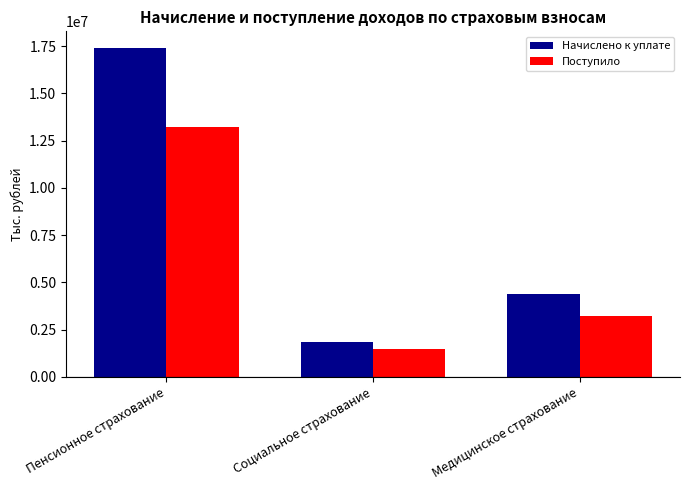

Reading left to right, transcribe all the data shown in this chart.

Начислено к уплате: Пенсионное страхование=17414977	Социальное страхование=1831247	Медицинское страхование=4372909
Поступило: Пенсионное страхование=13213906	Социальное страхование=1470432	Медицинское страхование=3220233